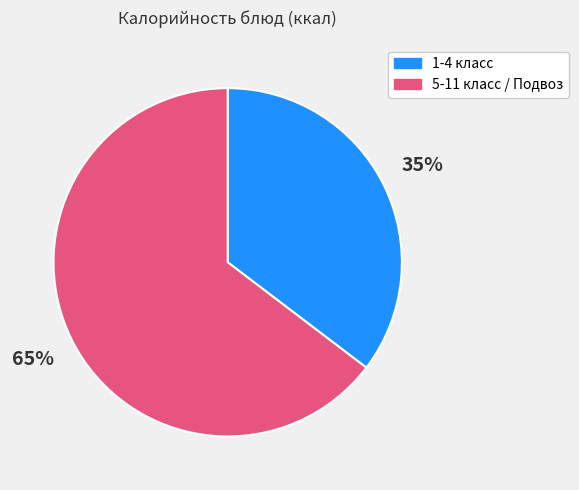

Does any single category account for the majority?

Yes